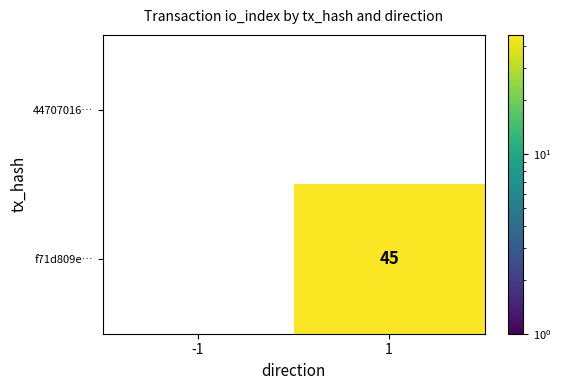

The value of f71d809e… at -1 is -16. True or false?

False